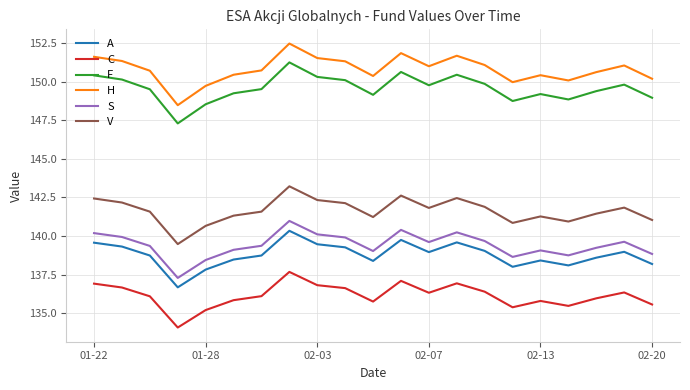

What is the highest value of the V series?

143.2